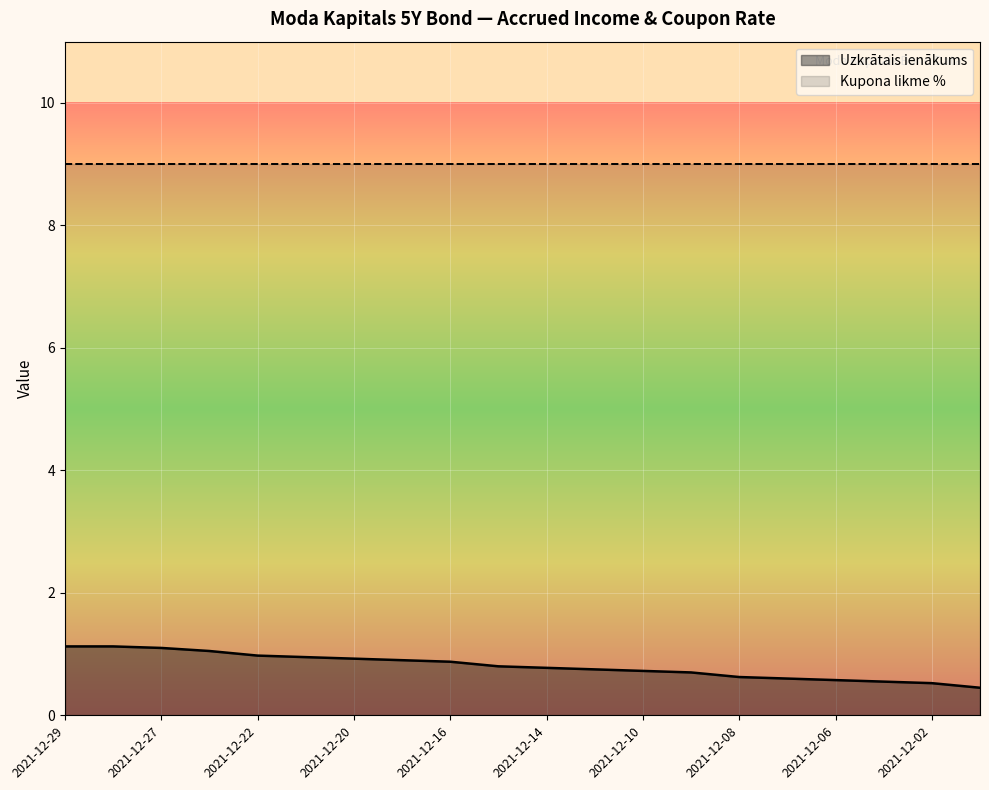

Which category has the highest value across all series?

2021-12-29